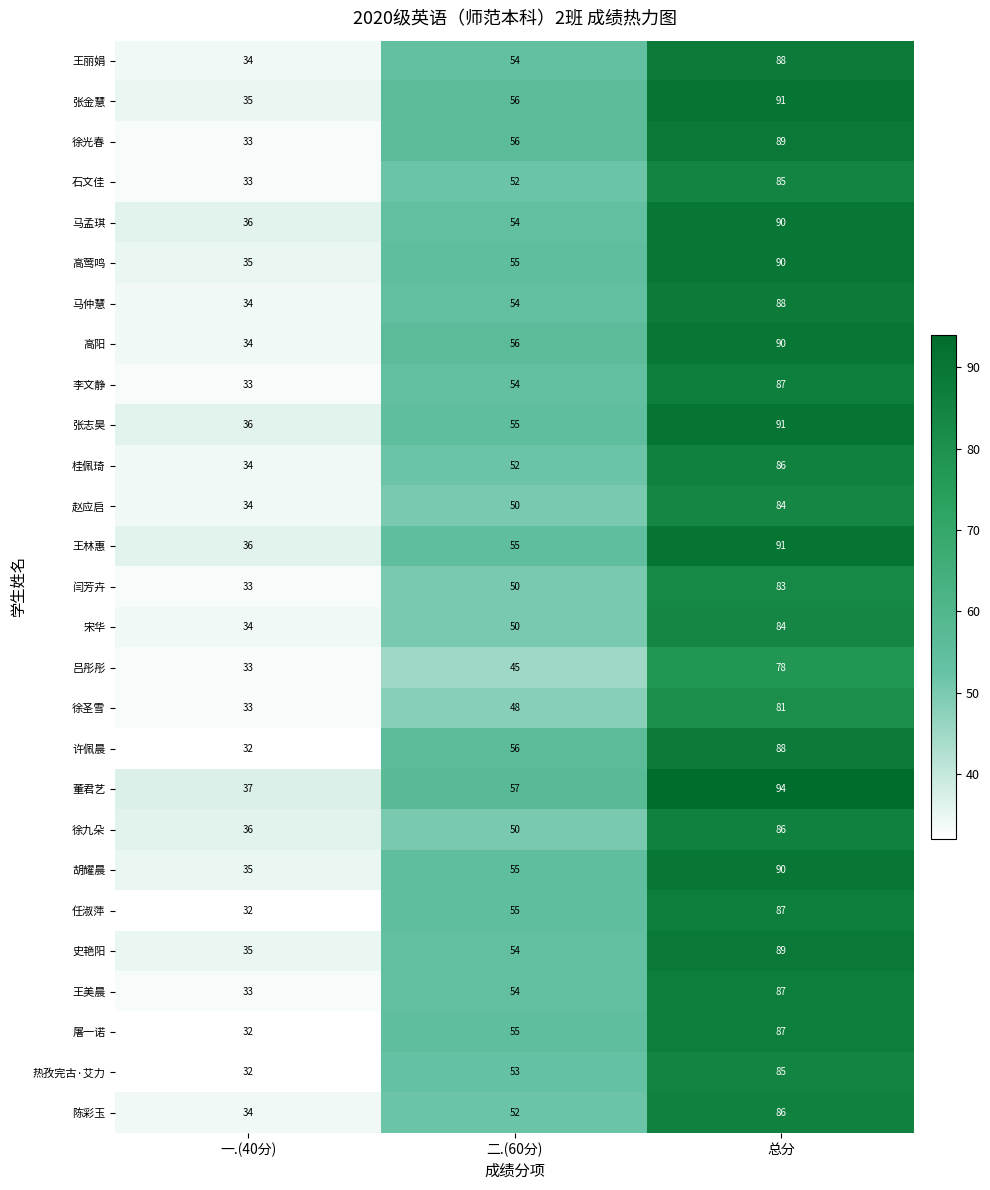

At which label does 徐九朵 reach its minimum?

一.(40分)